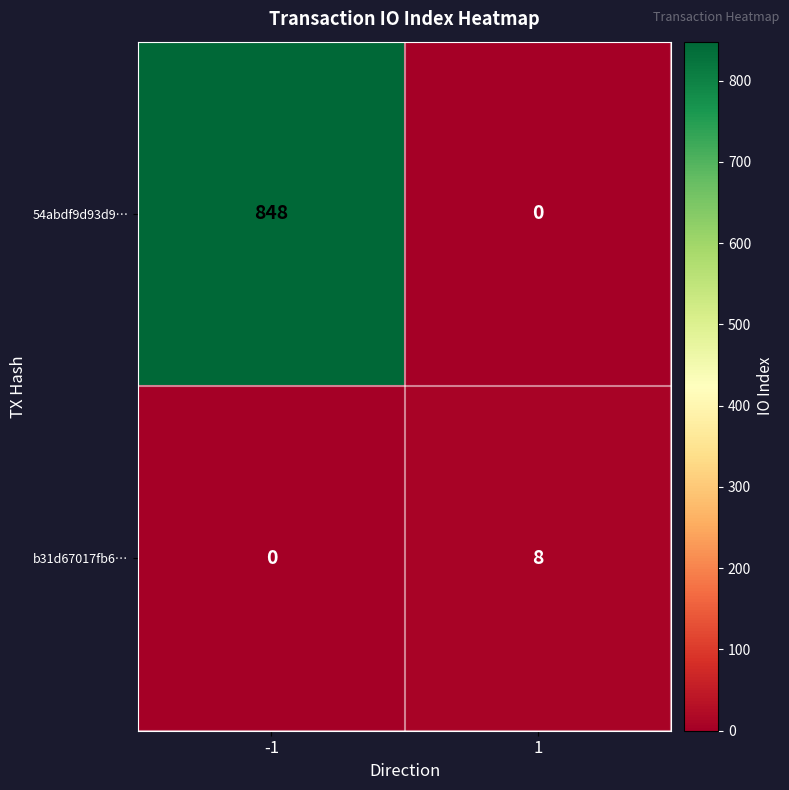

What is the maximum value shown in the chart?

848